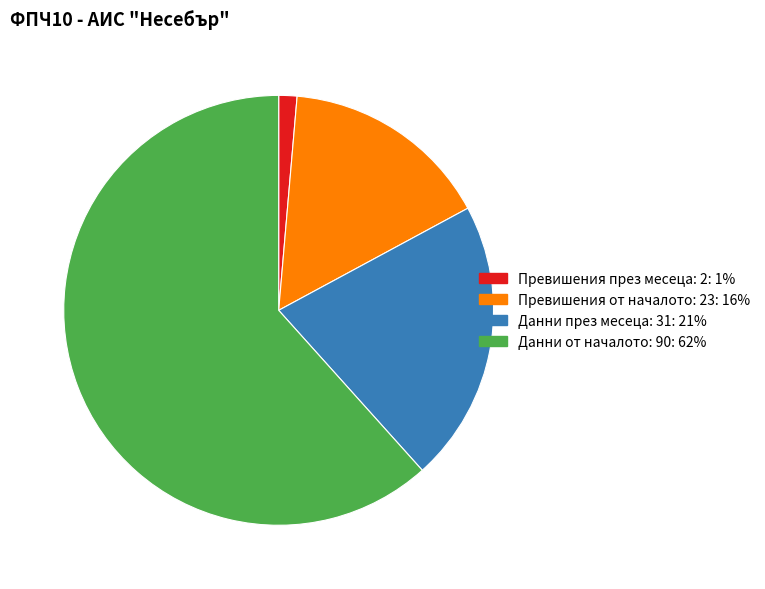

Is there any slice that represents more than half of the pie?

Yes